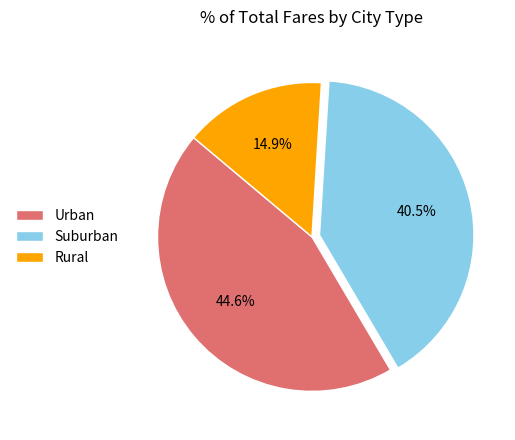

What is the total percentage of Rural and Suburban?

55.4%